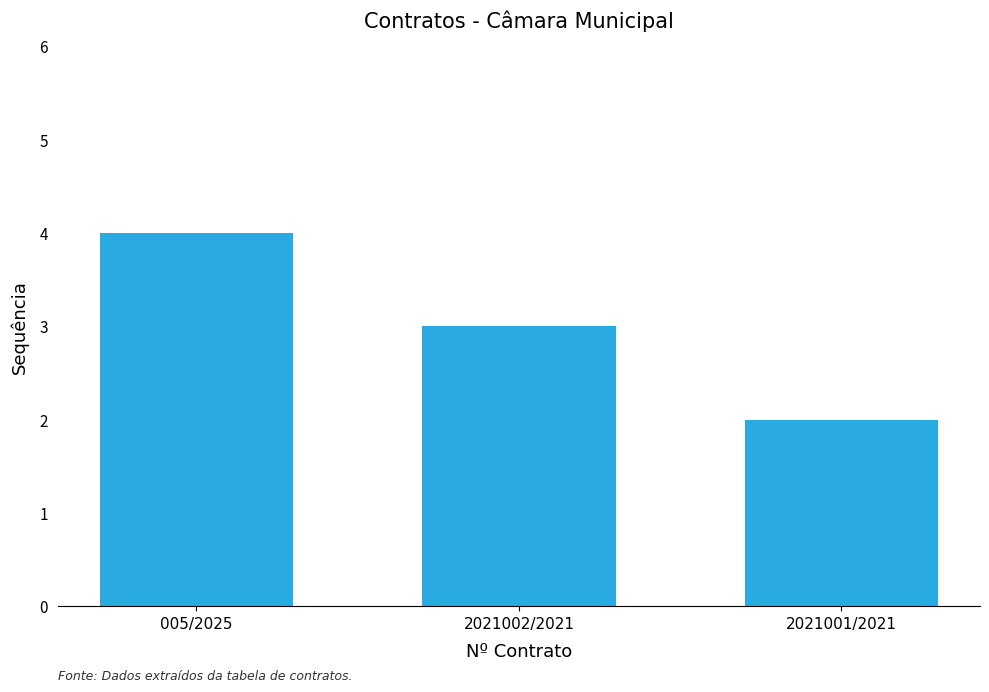

What is the greatest value displayed?

4